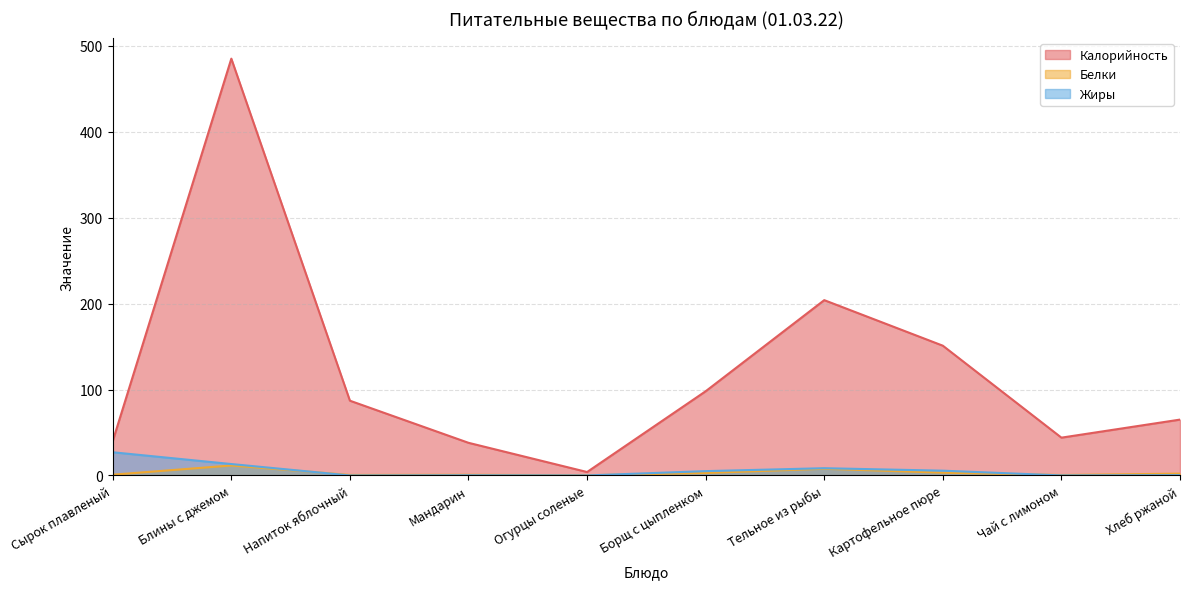

At which label does Калорийность reach its peak?

Блины с джемом